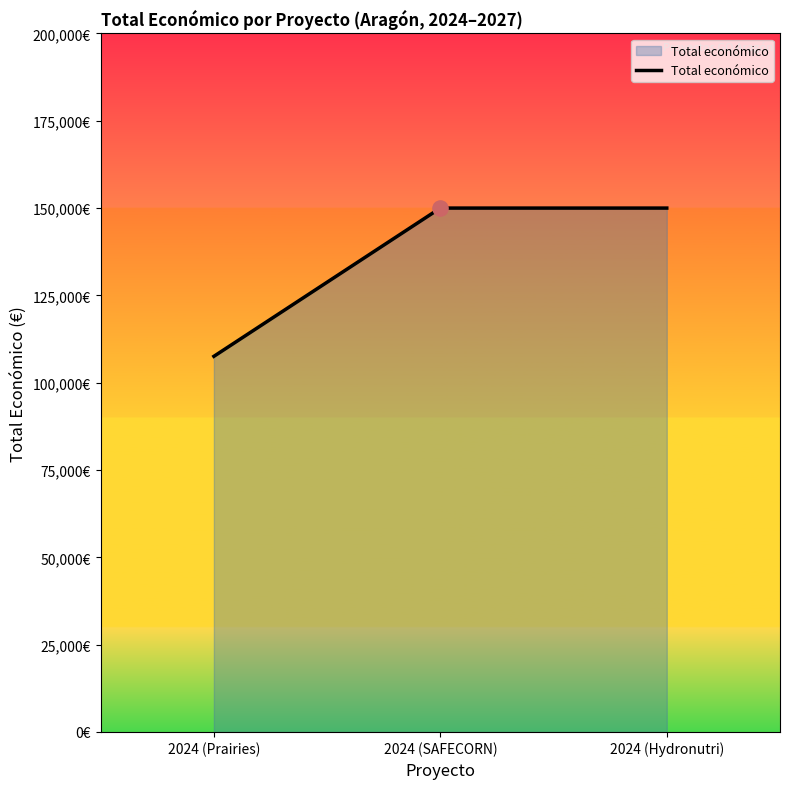

What is the change in value from 2024 (Prairies) to 2024 (Hydronutri)?

+42445